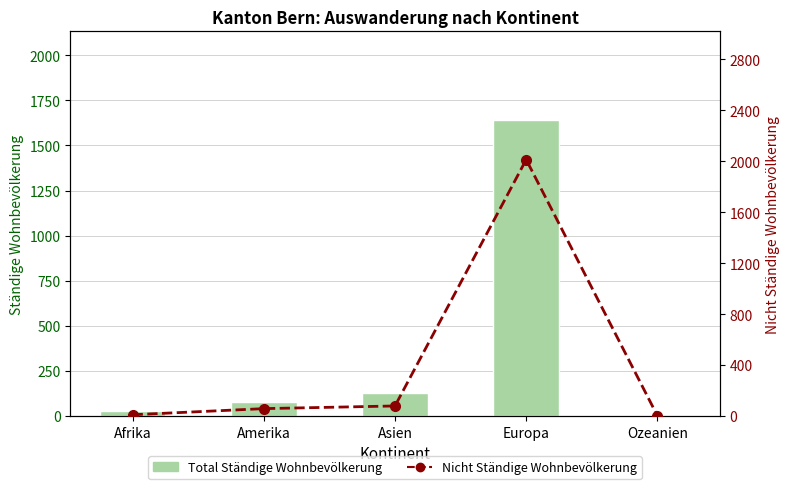

Reading left to right, what are all the values shown in this chart?

Total Ständige Wohnbevölkerung: 27	75	125	1640	5
Nicht Ständige Wohnbevölkerung: 10	58	79	2013	2